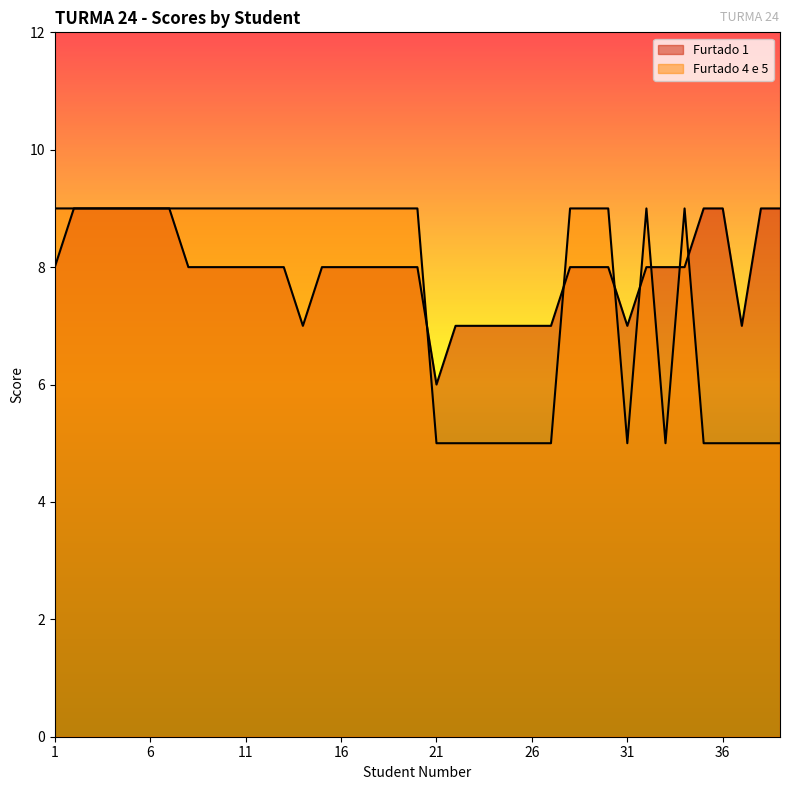

What is the total value across all series at 1?

17